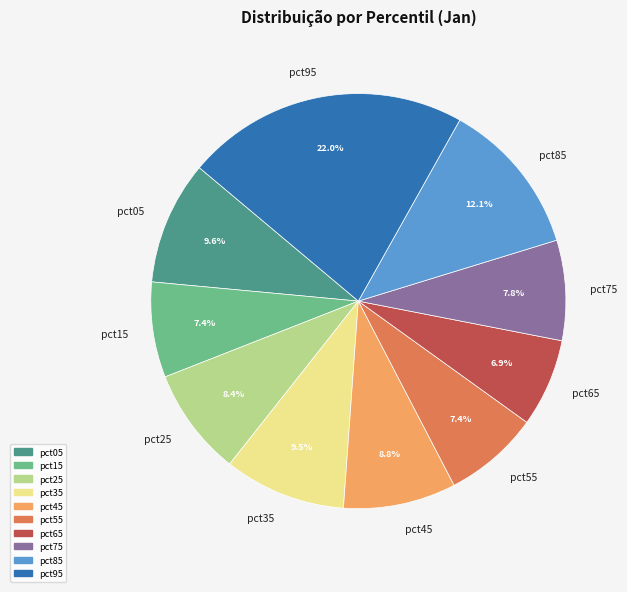

Is it true that pct65 is 1% of the pie?

False